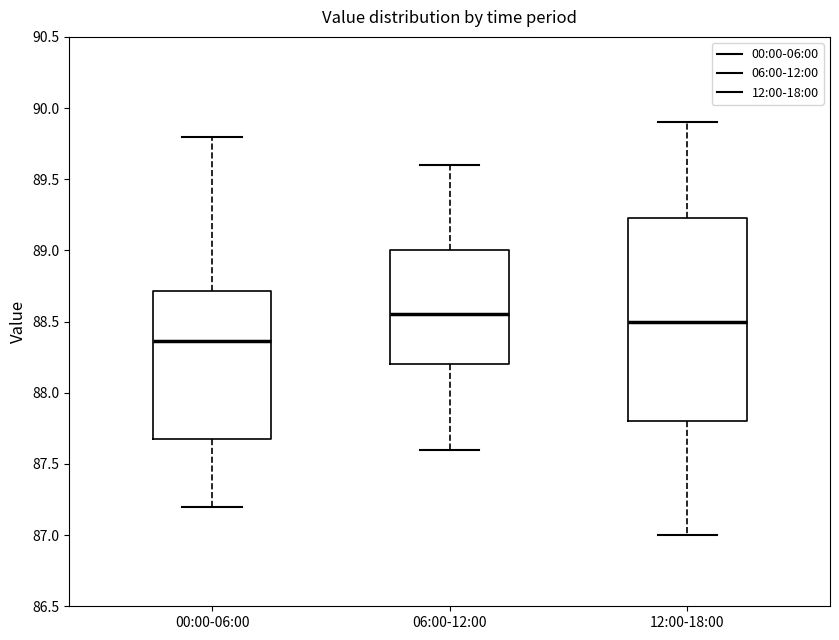

Which box is the tallest, from its lower edge to its upper edge?

12:00-18:00